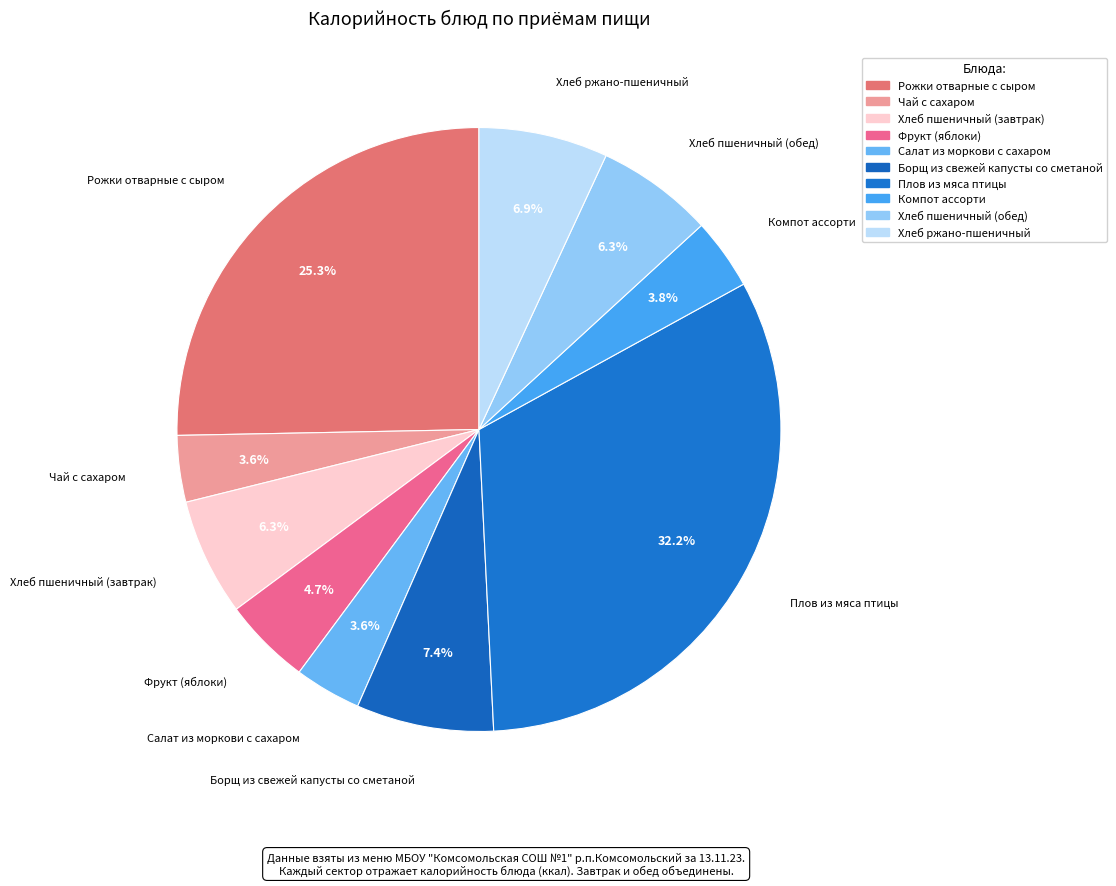

Which slice is the smallest?

Чай с сахаром